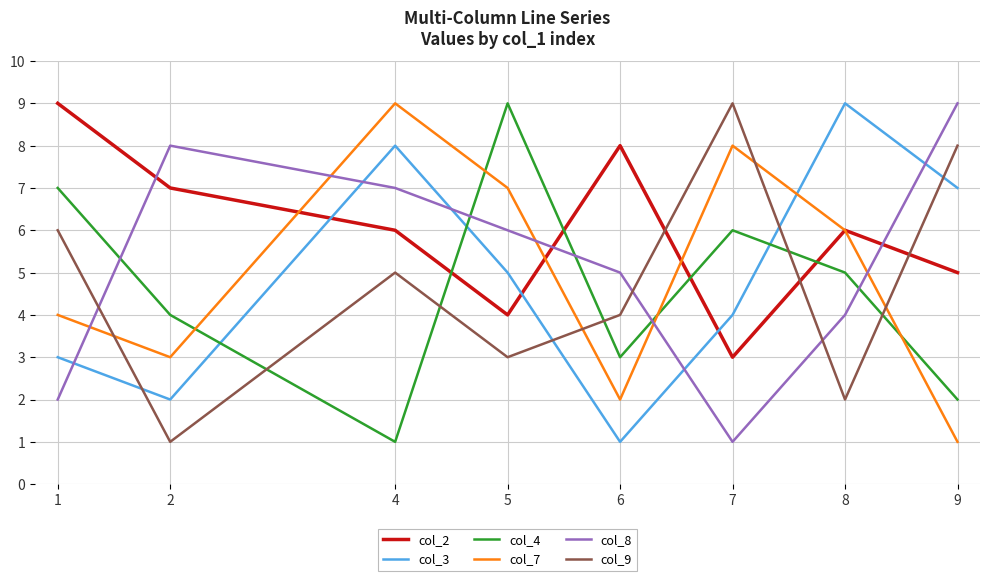

What is the difference between the highest and lowest values at 6?

7